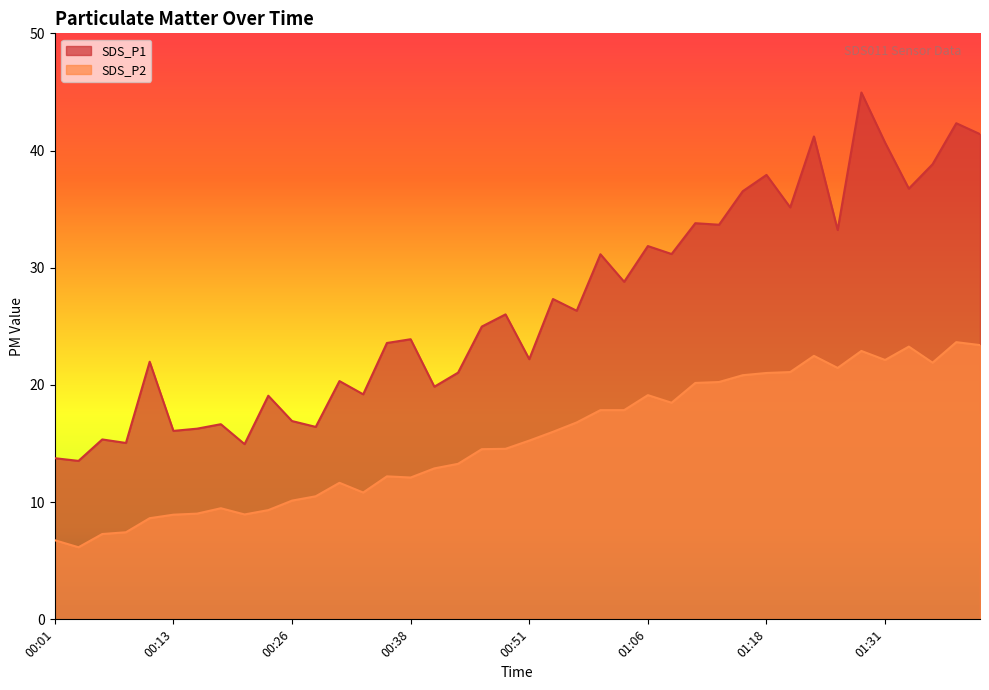

Is it true that SDS_P2 equals 3.7 at 00:06?

False